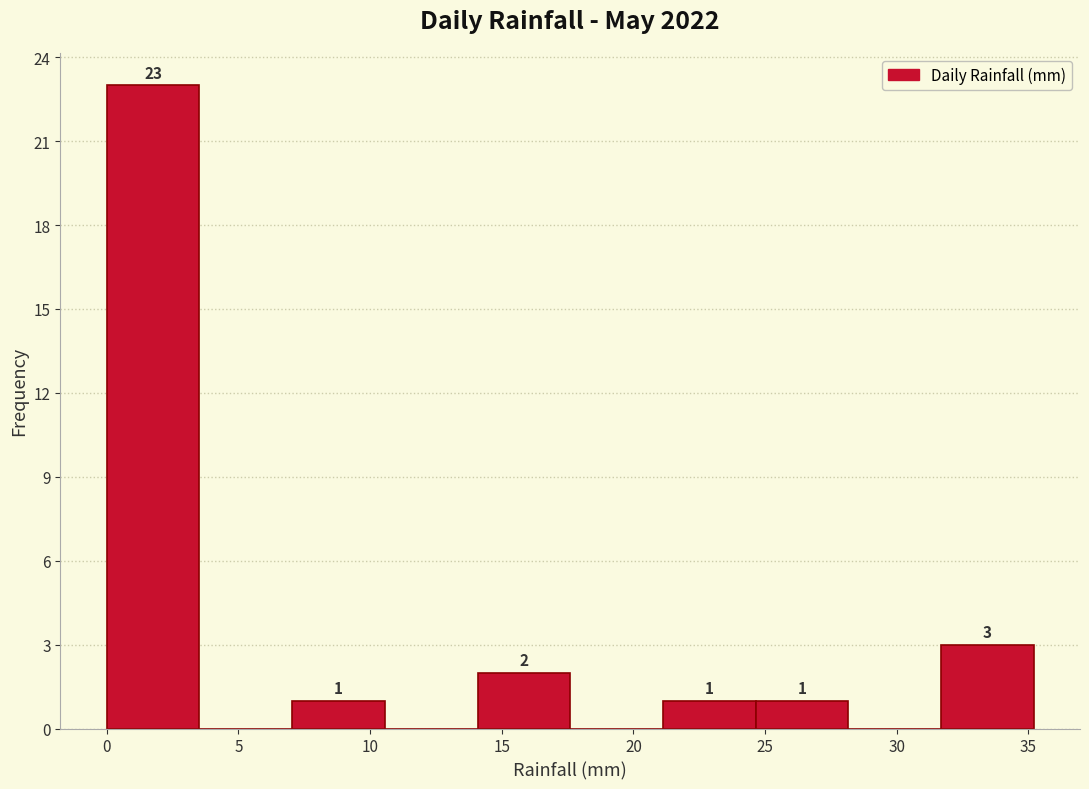

Over which range of the x-axis is the bar tallest?

0.0 to 3.5